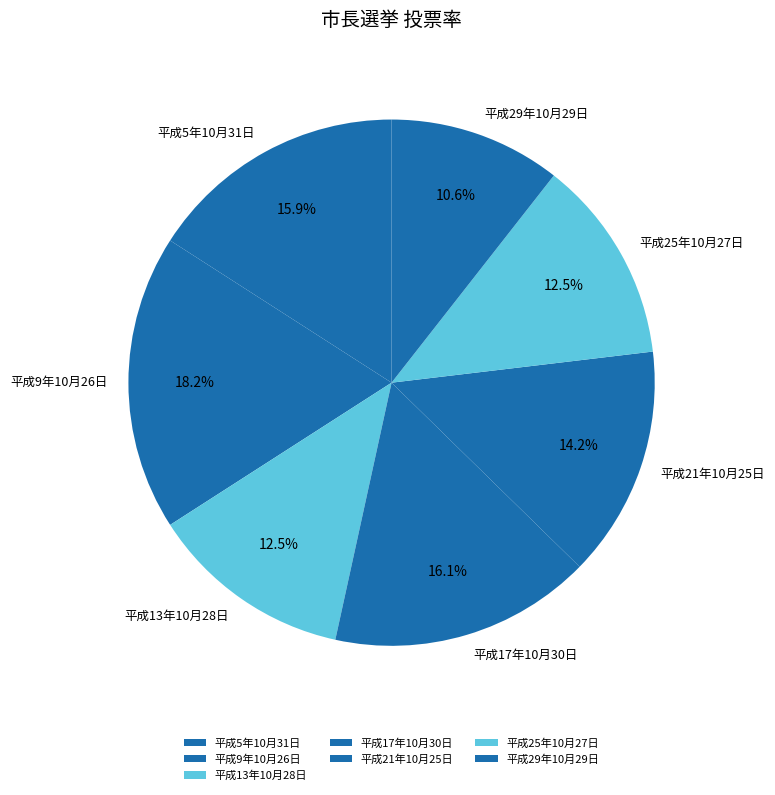

To the nearest percent, what is the combined percentage of 平成21年10月25日 and 平成17年10月30日?

30%